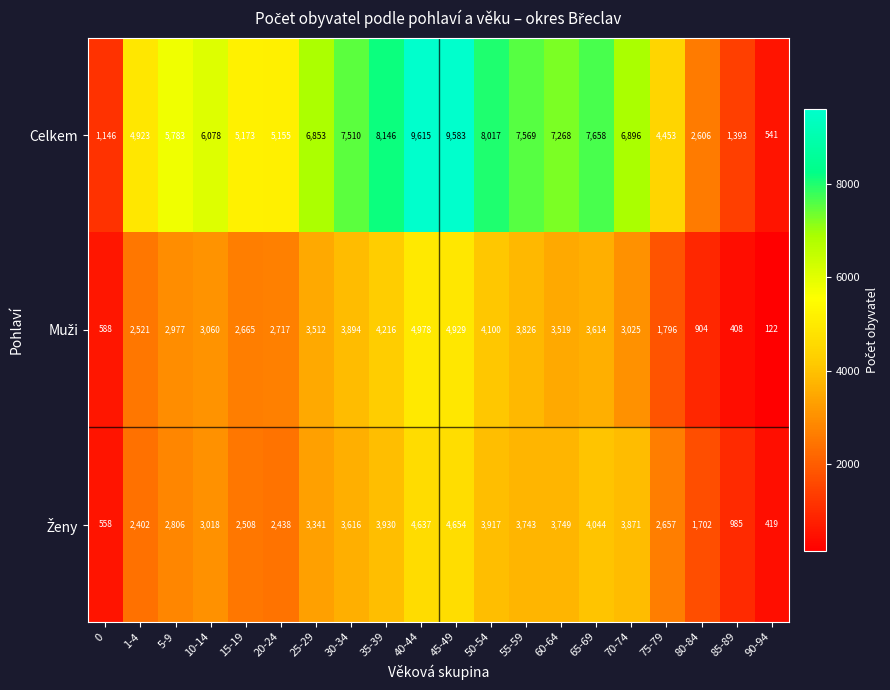

Between 80-84 and 85-89, which series saw the biggest shift?

Celkem